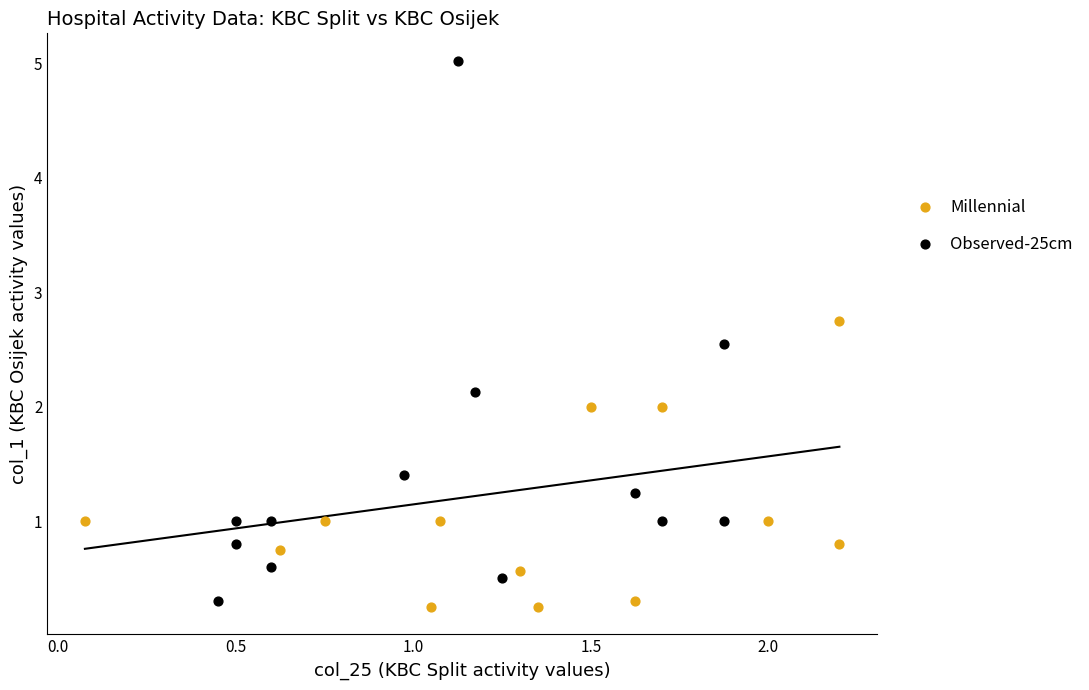

Which series reaches the maximum Y coordinate?

Observed-25cm